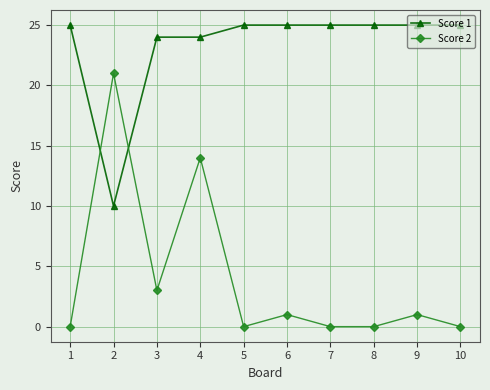

What is the difference between the Score 1 values at 2 and 1?

15